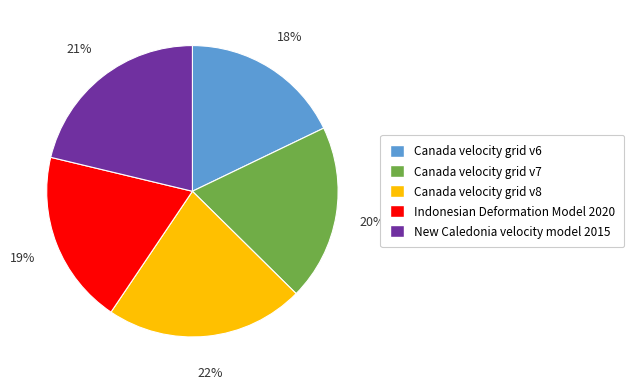

Do New Caledonia velocity model 2015 and Indonesian Deformation Model 2020 together represent more than half of the pie?

No